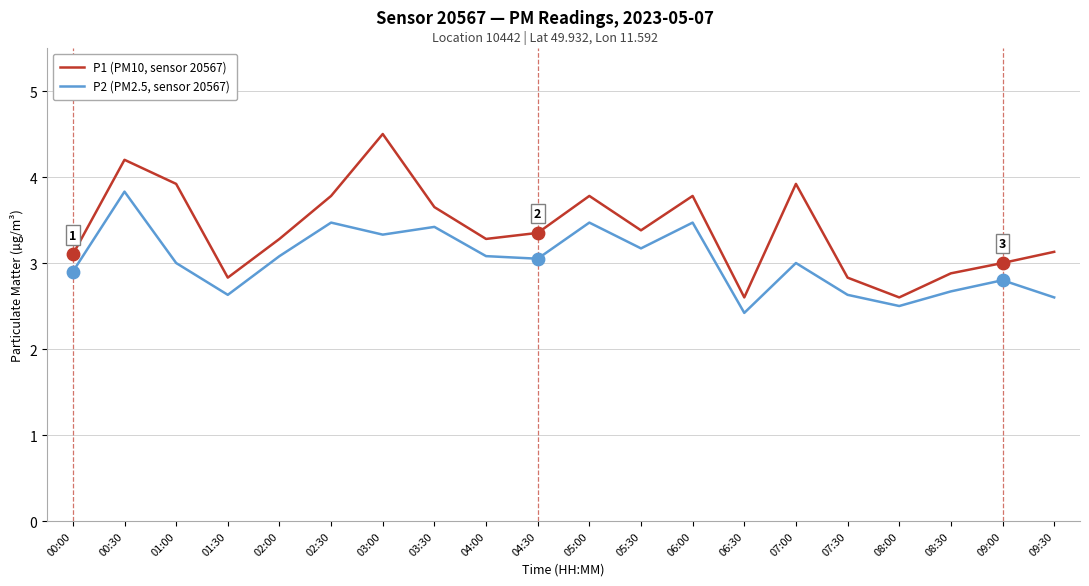

Is the value of P1 (PM10, sensor 20567) at 02:30 greater than the value of P2 (PM2.5, sensor 20567) at 01:00?

Yes